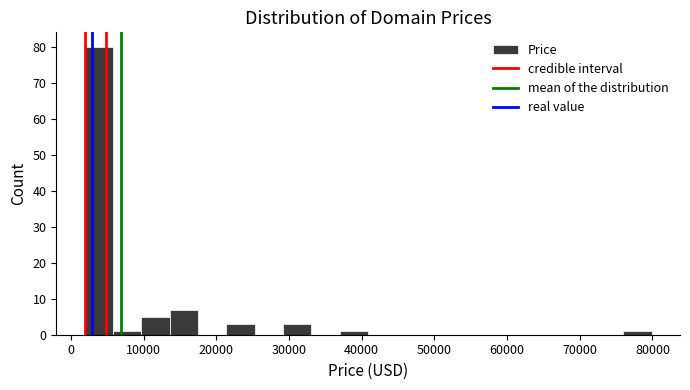

Read against the x-axis, roughly where is the centre of the tallest bar?

4000